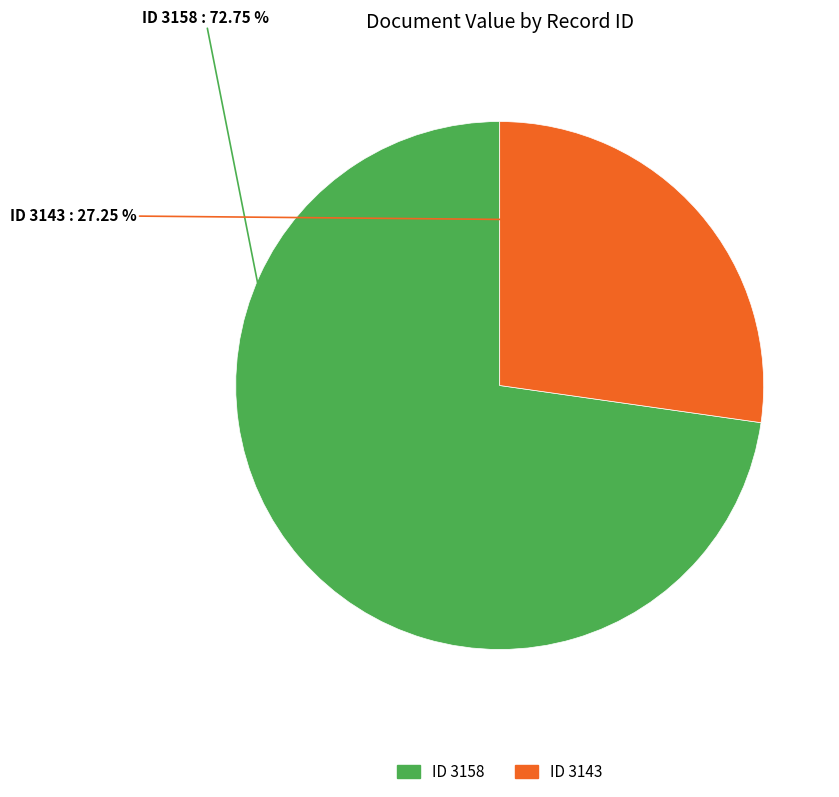

Is there any slice that represents more than half of the pie?

Yes